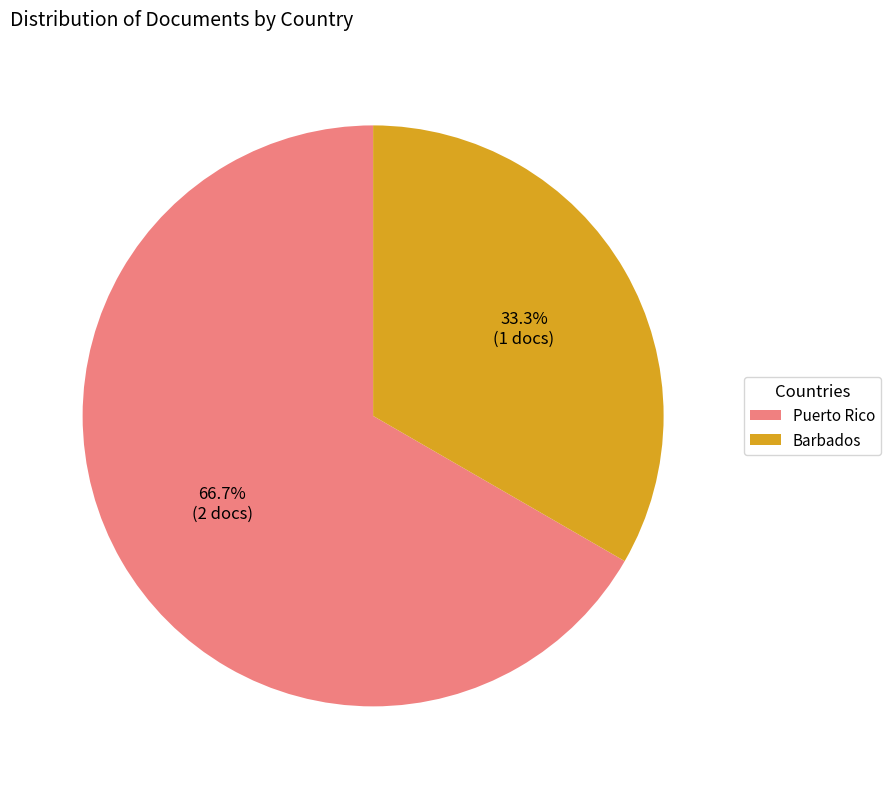

Which category has the smallest portion of the pie?

Barbados